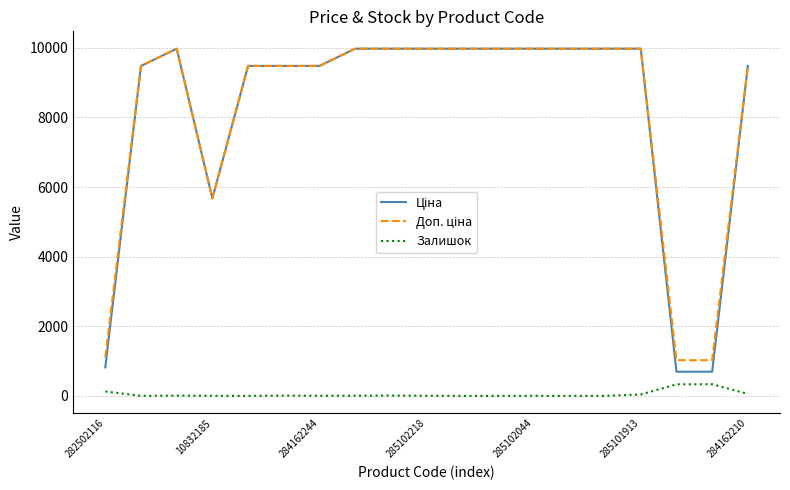

What is the maximum value shown in the chart?

9975.0